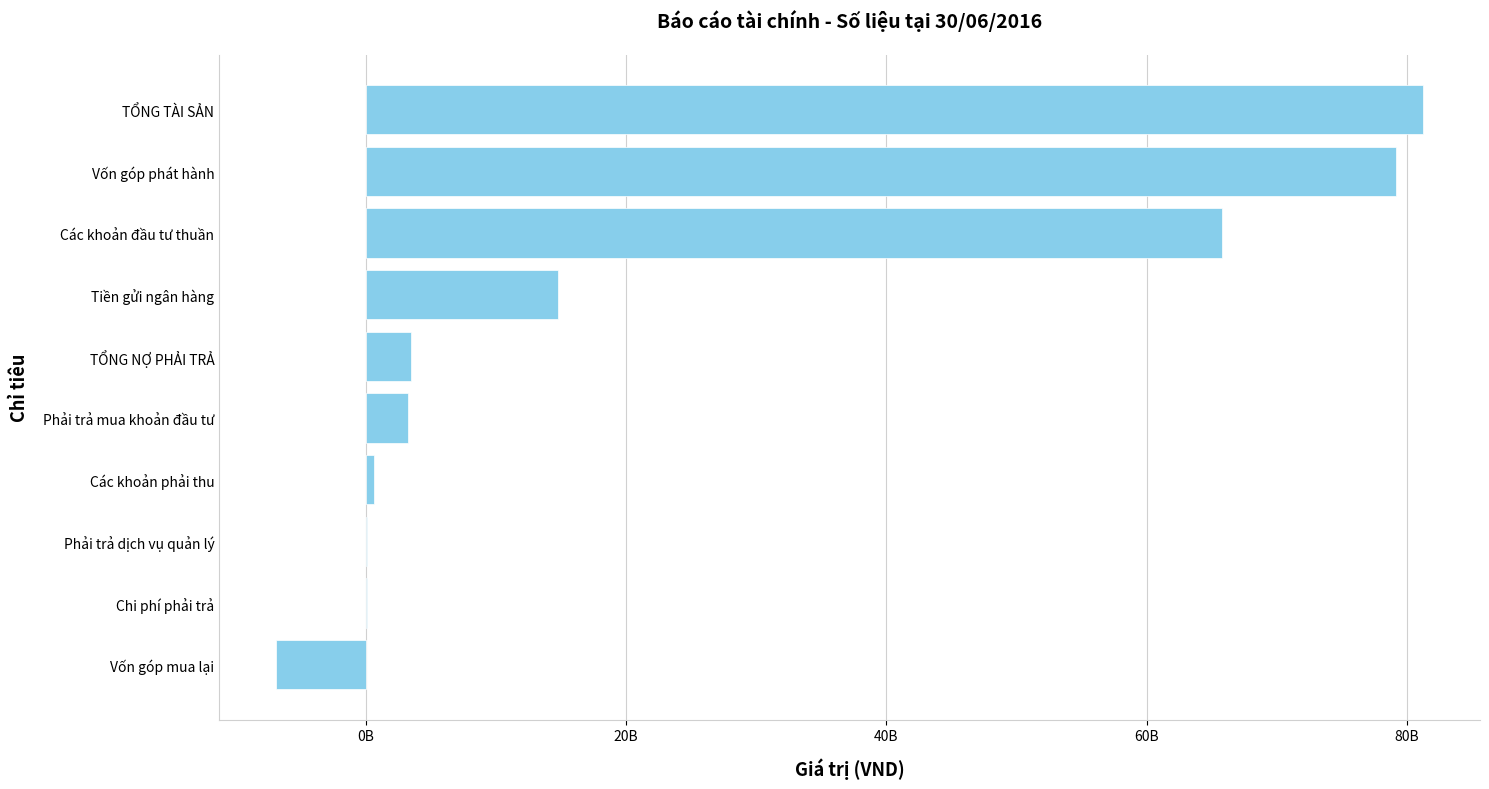

What is the smallest value displayed?

-6858731700